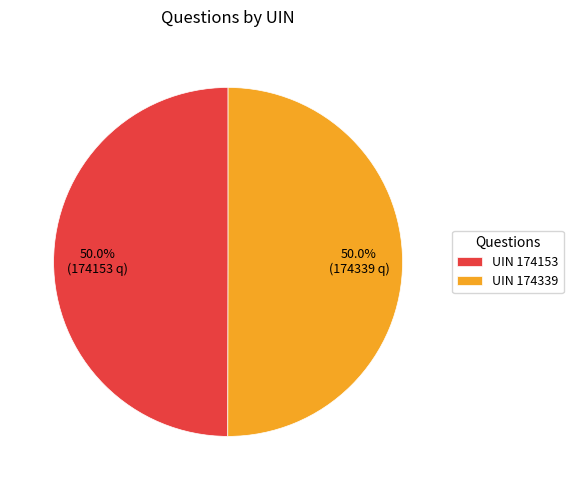

How many slices are in this pie chart?

2